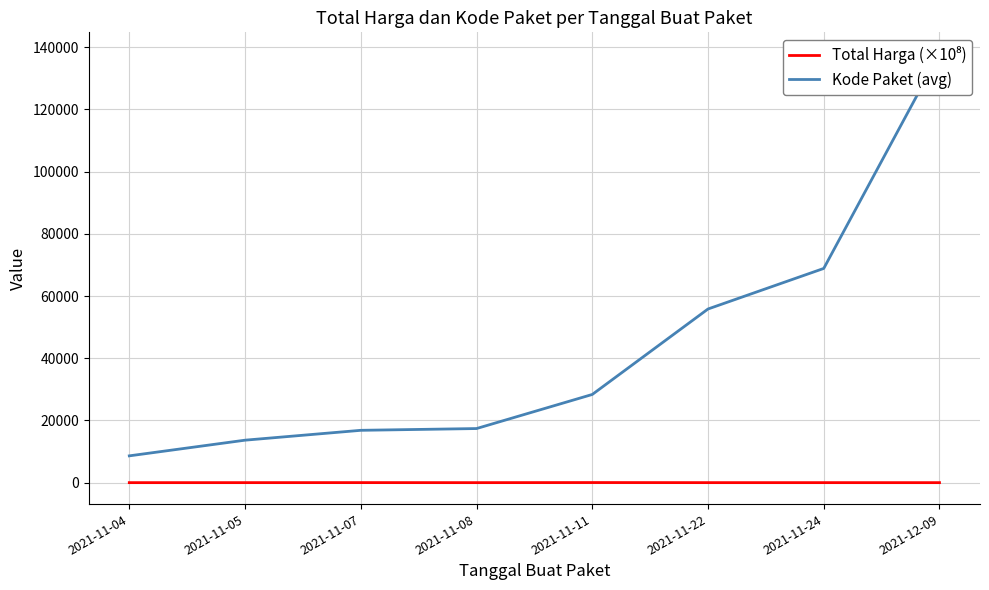

Which series has the largest total across all categories?

Kode Paket (avg)